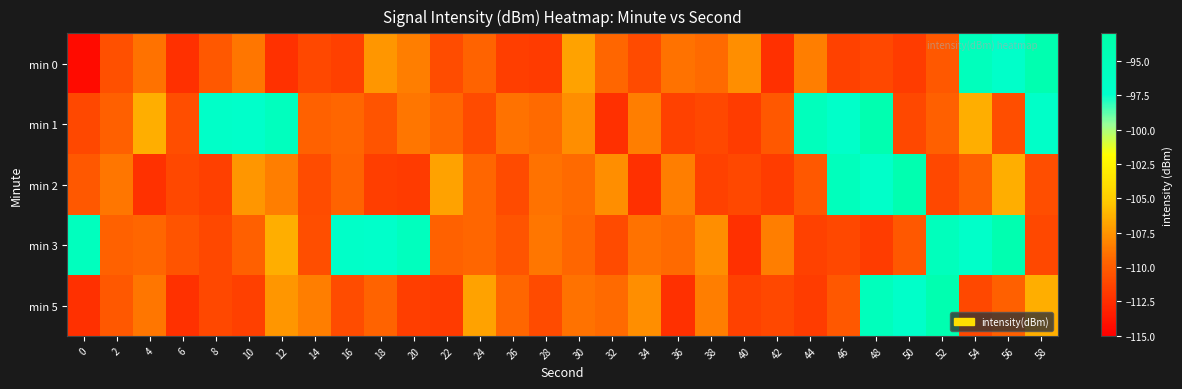

Reading left to right, transcribe all the data shown in this chart.

min 0: 0=-114.3	2=-110.7	4=-108.9	6=-112.4	8=-110.2	10=-108.8	12=-112.3	14=-111.1	16=-111.6	18=-107.4	20=-108.4	22=-110.8	24=-109.6	26=-111.6	28=-111.7	30=-106.9	32=-109.4	34=-110.9	36=-108.9	38=-109.3	40=-107.8	42=-112.4	44=-108.4	46=-111.5	48=-111.1	50=-111.7	52=-110.2	54=-95.4	56=-97.1	58=-93.9
min 1: 0=-111.0	2=-109.8	4=-106.3	6=-110.8	8=-97.0	10=-97.3	12=-95.7	14=-109.7	16=-109.5	18=-110.4	20=-108.8	22=-109.4	24=-110.9	26=-108.9	28=-109.3	30=-107.8	32=-112.4	34=-108.4	36=-111.5	38=-111.1	40=-111.7	42=-110.2	44=-95.4	46=-97.1	48=-93.9	50=-111.0	52=-109.8	54=-106.3	56=-110.8	58=-97.0
min 2: 0=-110.2	2=-108.8	4=-112.3	6=-111.1	8=-111.6	10=-107.4	12=-108.4	14=-110.8	16=-109.6	18=-111.6	20=-111.7	22=-106.9	24=-109.4	26=-110.9	28=-108.9	30=-109.3	32=-107.8	34=-112.4	36=-108.4	38=-111.5	40=-111.1	42=-111.7	44=-110.2	46=-95.4	48=-97.1	50=-93.9	52=-111.0	54=-109.8	56=-106.3	58=-110.8
min 3: 0=-95.7	2=-109.7	4=-109.5	6=-110.4	8=-111.0	10=-109.8	12=-106.3	14=-110.8	16=-97.0	18=-97.3	20=-95.7	22=-109.7	24=-109.5	26=-110.4	28=-108.8	30=-109.4	32=-110.9	34=-108.9	36=-109.3	38=-107.8	40=-112.4	42=-108.4	44=-111.5	46=-111.1	48=-111.7	50=-110.2	52=-95.4	54=-97.1	56=-93.9	58=-111.0
min 5: 0=-112.4	2=-110.2	4=-108.8	6=-112.3	8=-111.1	10=-111.6	12=-107.4	14=-108.4	16=-110.8	18=-109.6	20=-111.6	22=-111.7	24=-106.9	26=-109.4	28=-110.9	30=-108.9	32=-109.3	34=-107.8	36=-112.4	38=-108.4	40=-111.5	42=-111.1	44=-111.7	46=-110.2	48=-95.4	50=-97.1	52=-93.9	54=-111.0	56=-109.8	58=-106.3